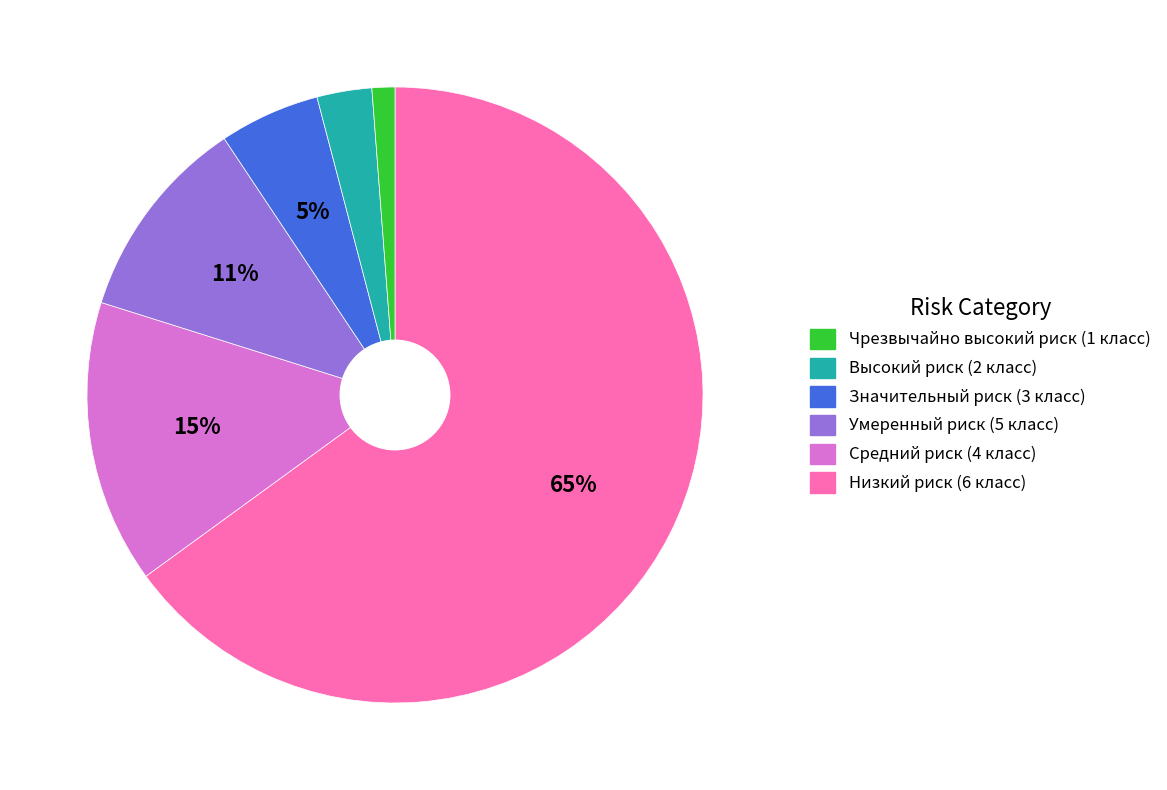

Does any single category account for the majority?

Yes